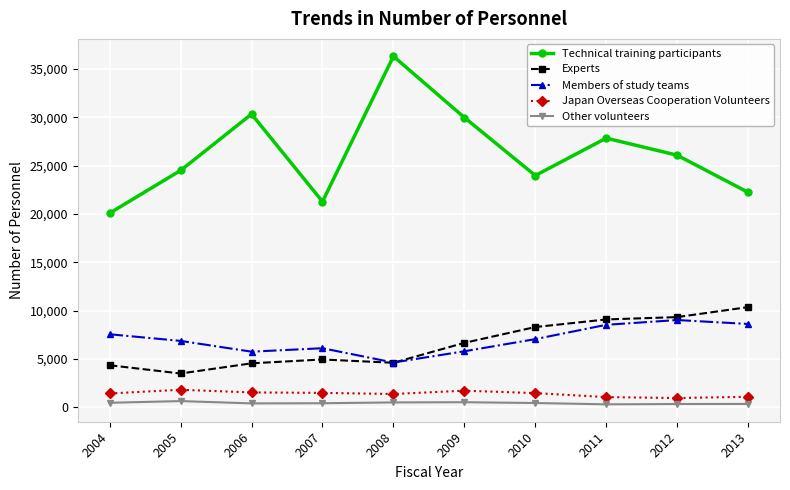

What is the greatest value displayed?

36319